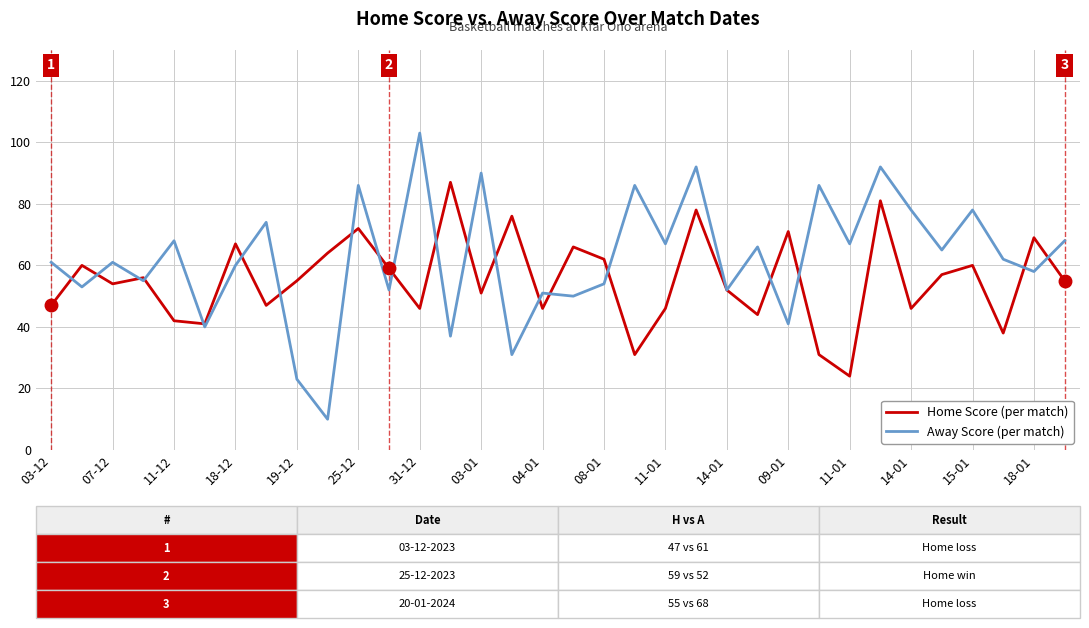

What is the greatest value displayed?

103